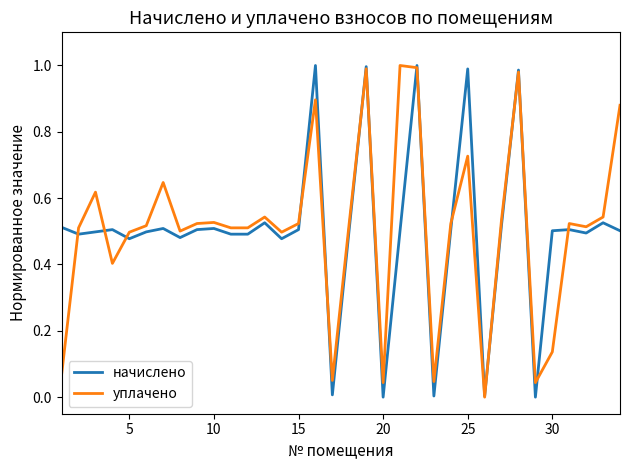

Does the chart display data point markers on the line(s)?

No